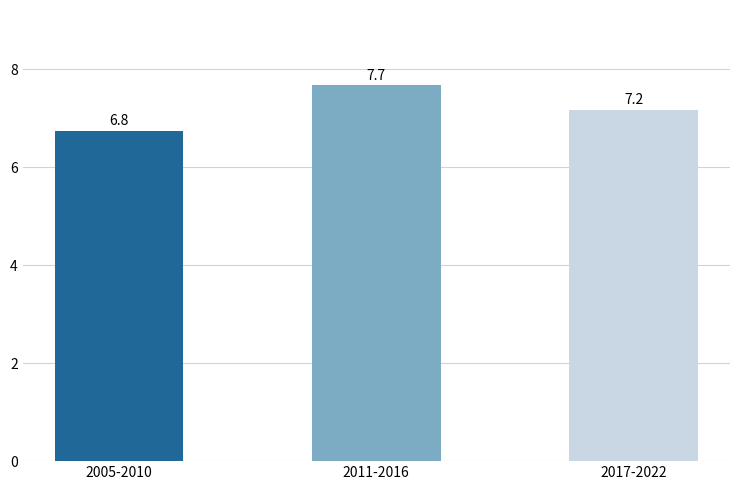

True or false: the data shows 7.2 at 2017-2022.

True